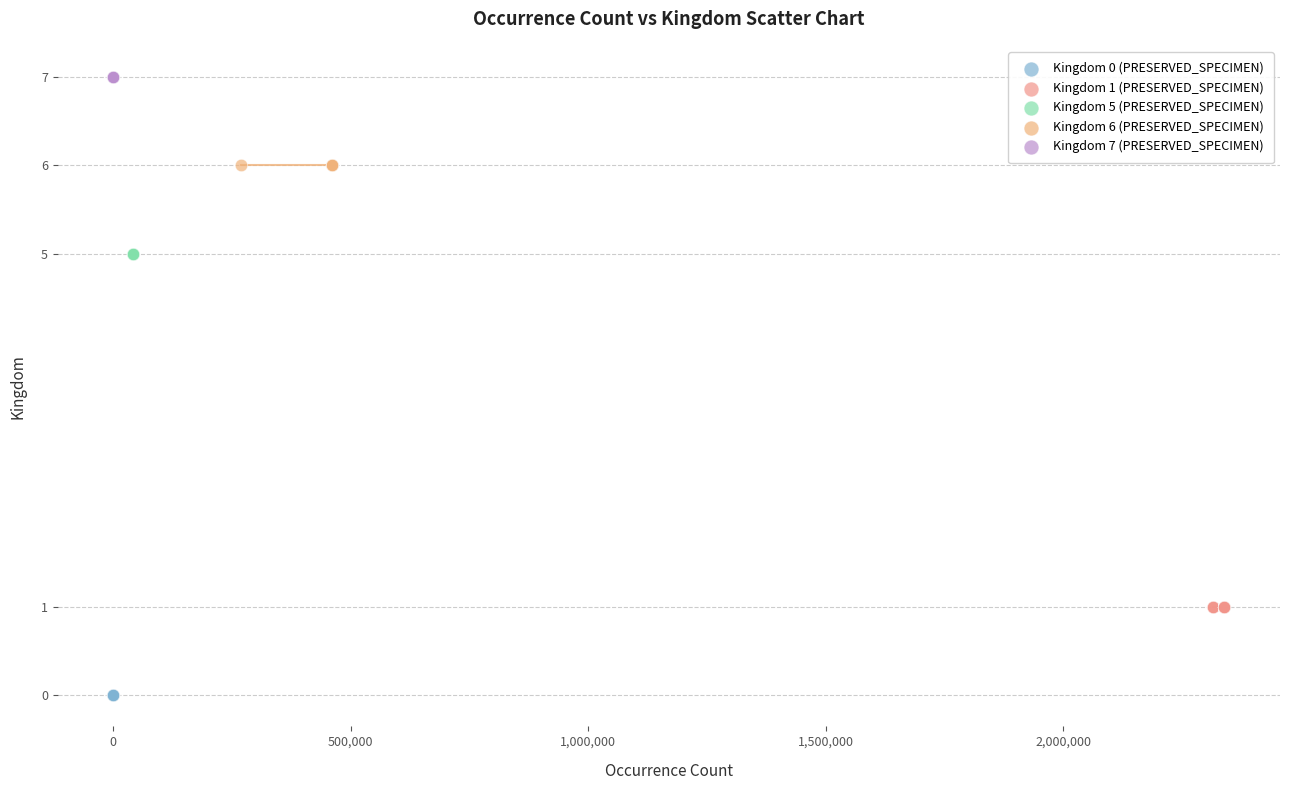

Which series contains the lowest Y value?

Kingdom 0 (PRESERVED_SPECIMEN)